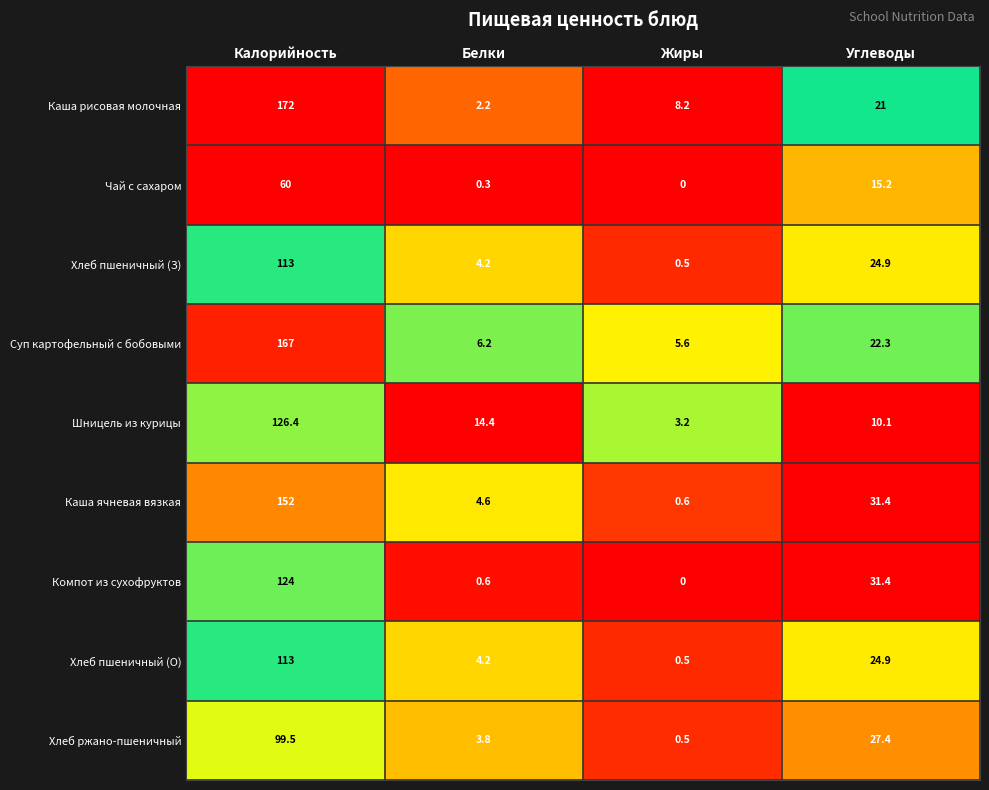

Which label corresponds to the smallest value in the chart?

Жиры